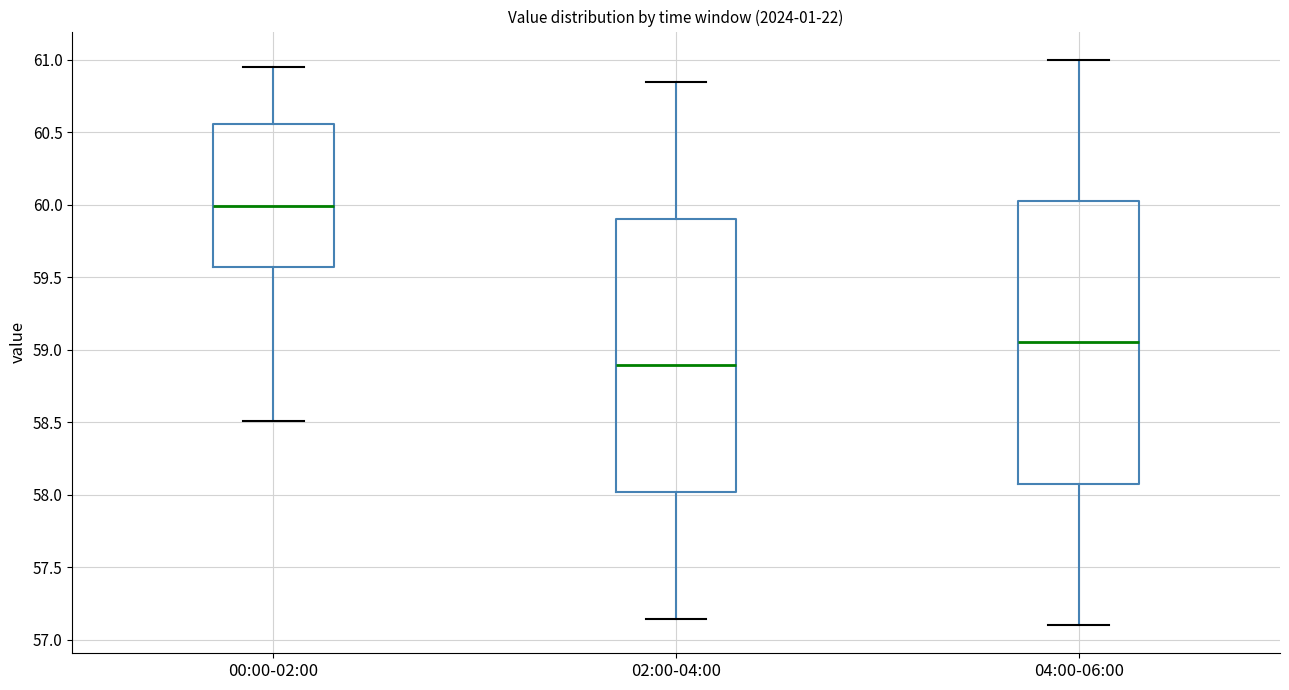

Reading left to right, transcribe this box plot: for each box, give where its median line is, the range the box spans, and where its two whiskers end, as read against the y-axis. The values are not printed on the chart, so give them approximately, as read against the axis.

00:00-02:00: median 60.00, box 59.55 to 60.55, whiskers 58.50 to 60.95
02:00-04:00: median 58.90, box 58.00 to 59.90, whiskers 57.15 to 60.85
04:00-06:00: median 59.05, box 58.10 to 60.05, whiskers 57.10 to 61.00